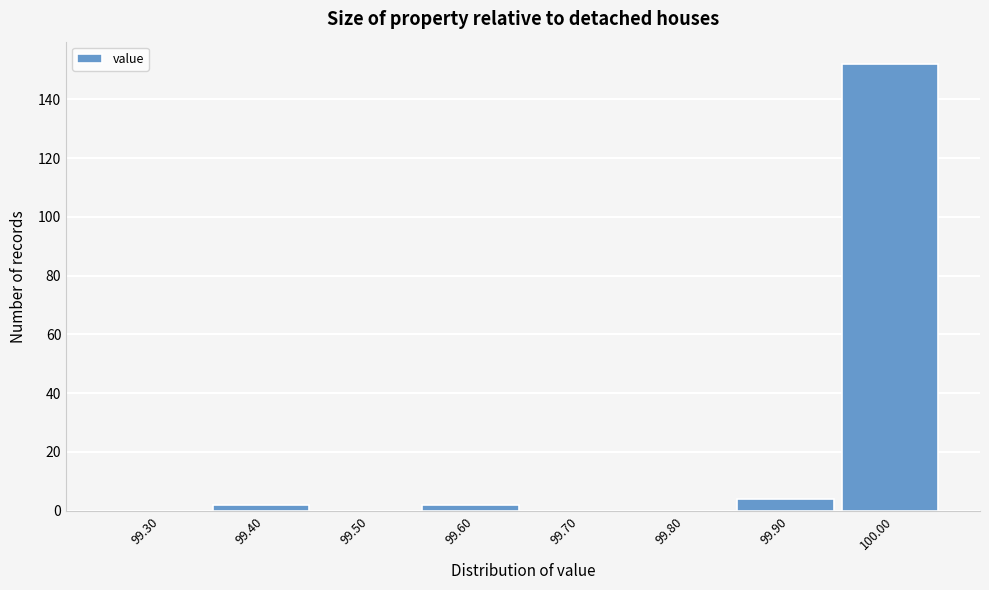

Reading left to right, transcribe all the data shown in this chart.

99.30=0	99.40=2	99.50=0	99.60=2	99.70=0	99.80=0	99.90=4	100.00=152